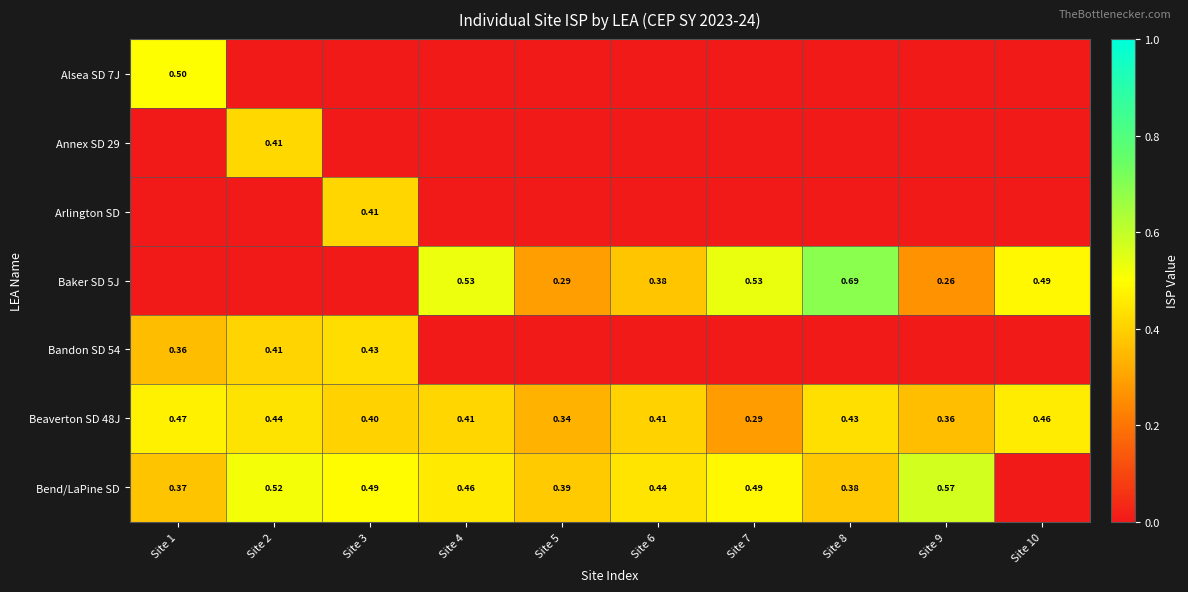

Which label corresponds to the smallest value in the chart?

Site 2